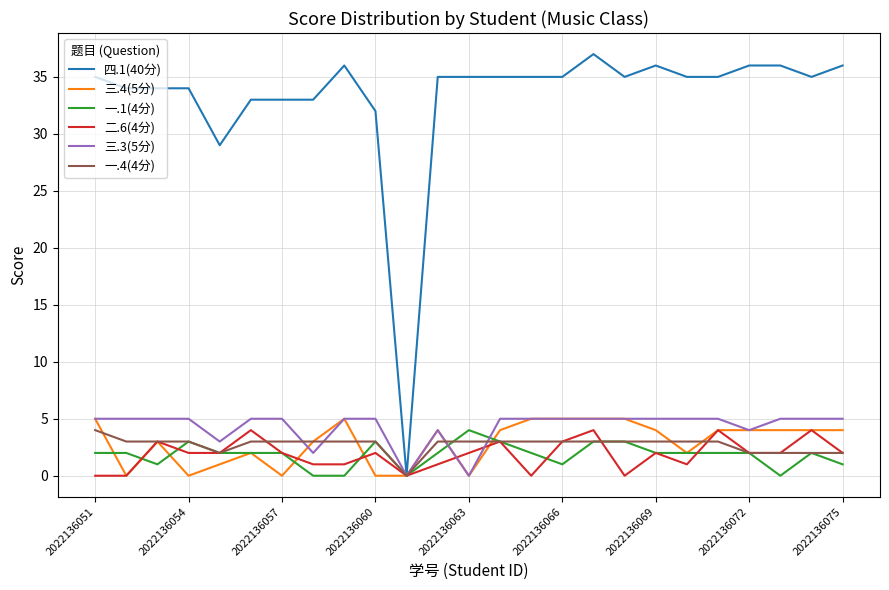

Which series has the largest total across all categories?

四.1(40分)